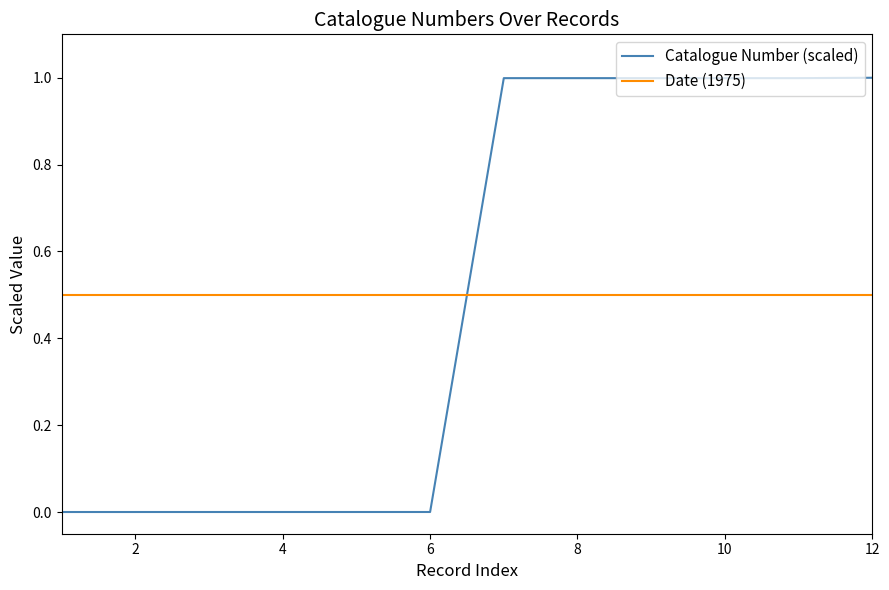

True or false: Date (1975) and Catalogue Number (scaled) intersect in this chart.

True